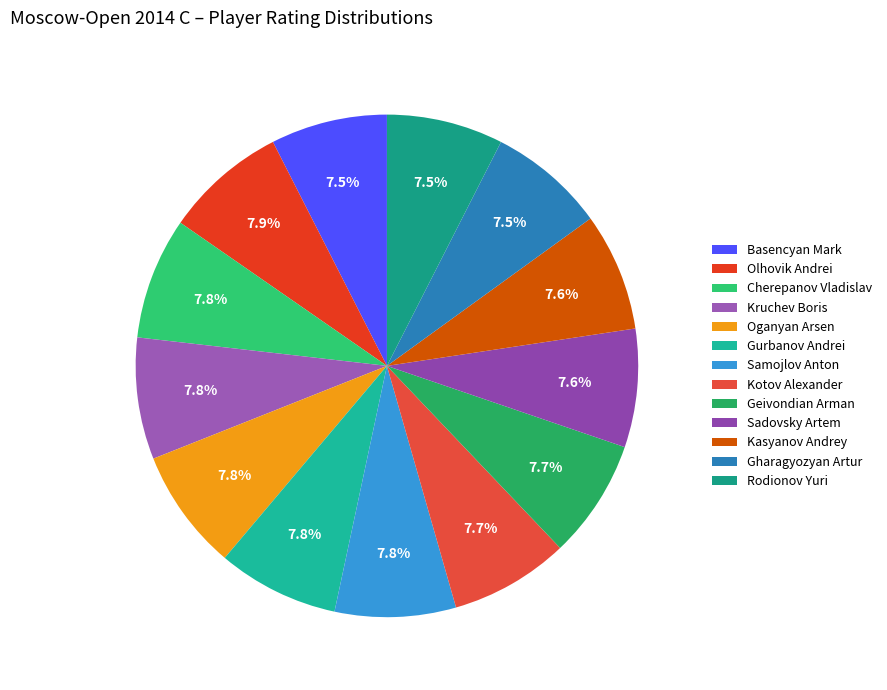

What is the largest slice in the pie chart?

Olhovik Andrei